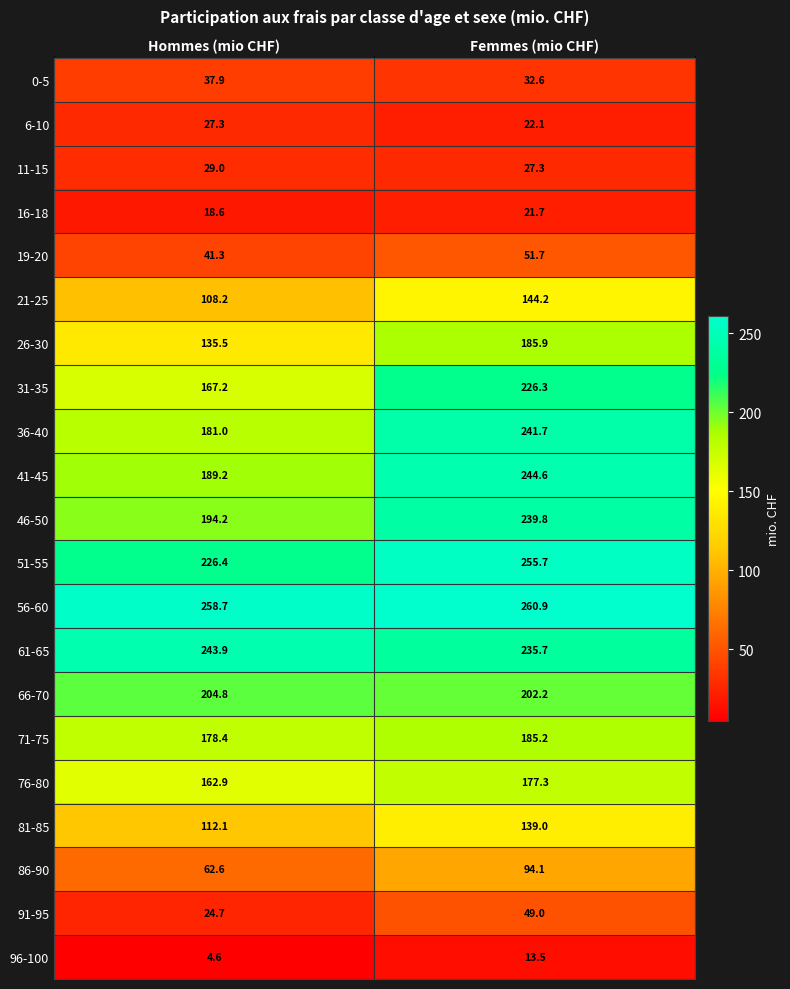

List the series in order of their peak value, lowest first.

96-100, 16-18, 6-10, 11-15, 0-5, 91-95, 19-20, 86-90, 81-85, 21-25, 76-80, 71-75, 26-30, 66-70, 31-35, 46-50, 36-40, 61-65, 41-45, 51-55, 56-60